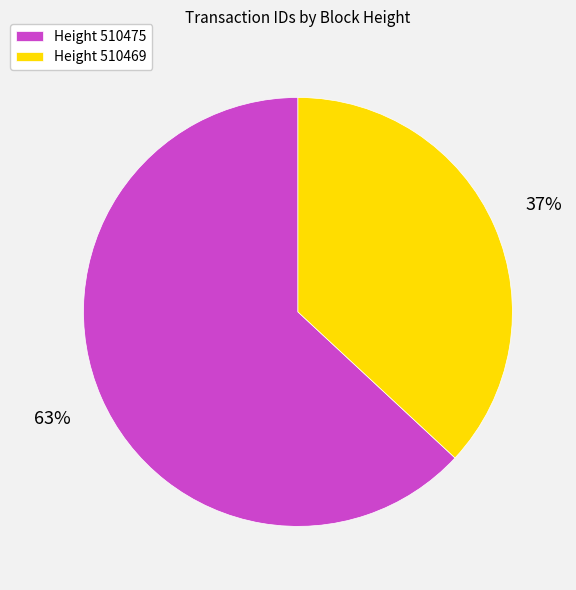

What is the majority slice?

Height 510475